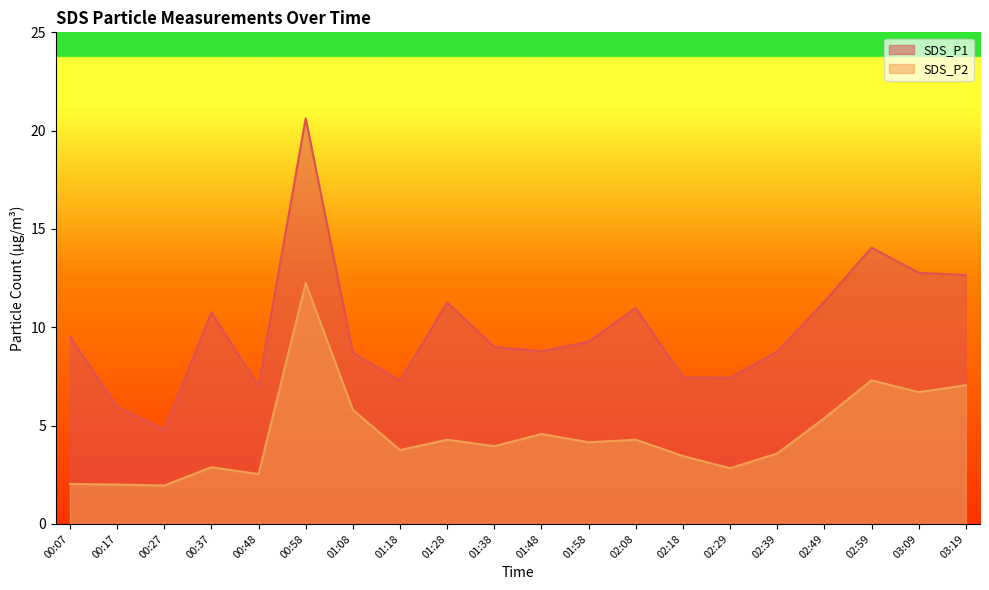

Count the number of categories in the chart.

20